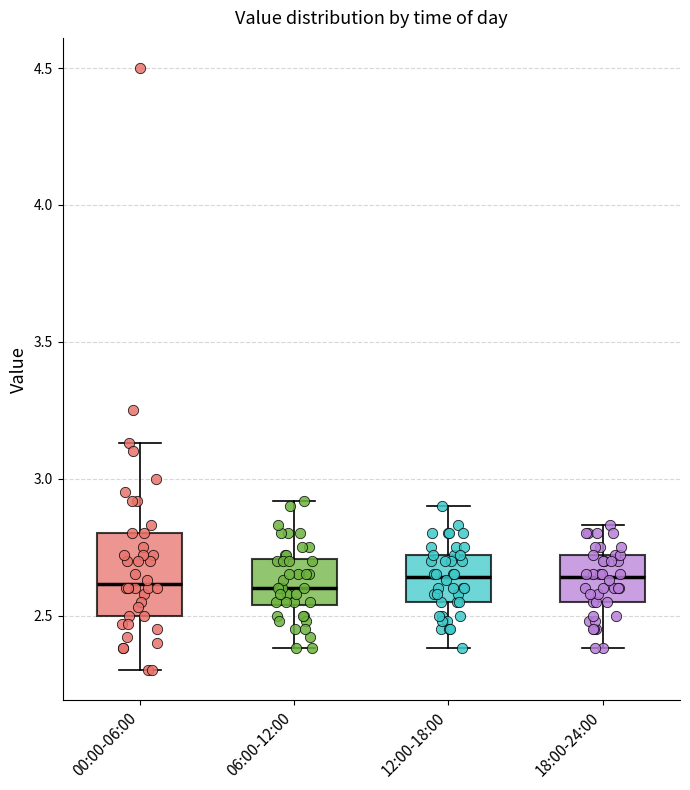

Comparing the boxes themselves (not the whiskers), which one is the tallest?

00:00-06:00